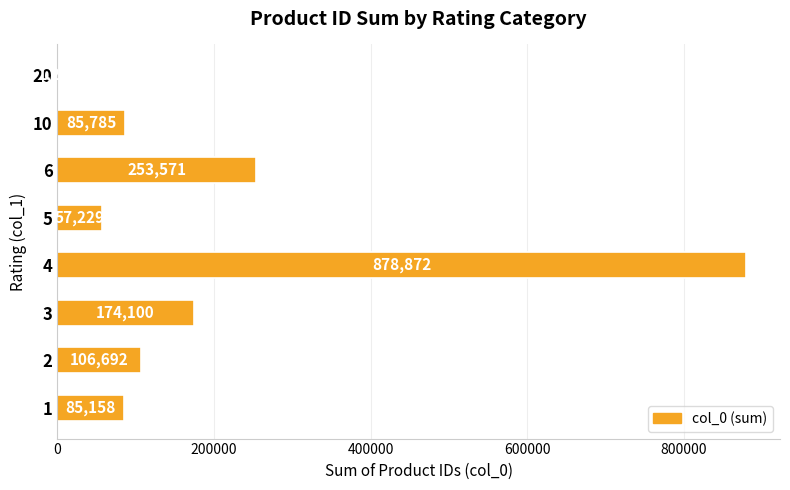

Read the value at 6.

253571